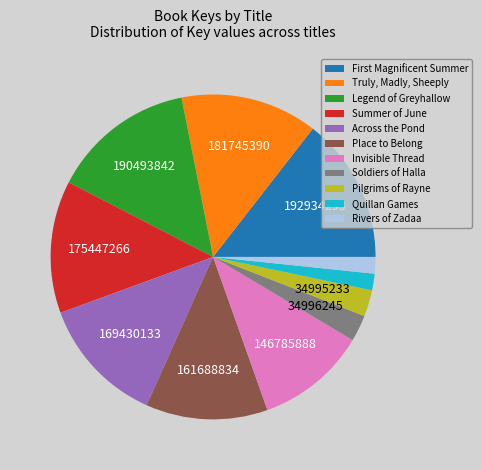

Is the sum of Legend of Greyhallow and Rivers of Zadaa greater than half?

No